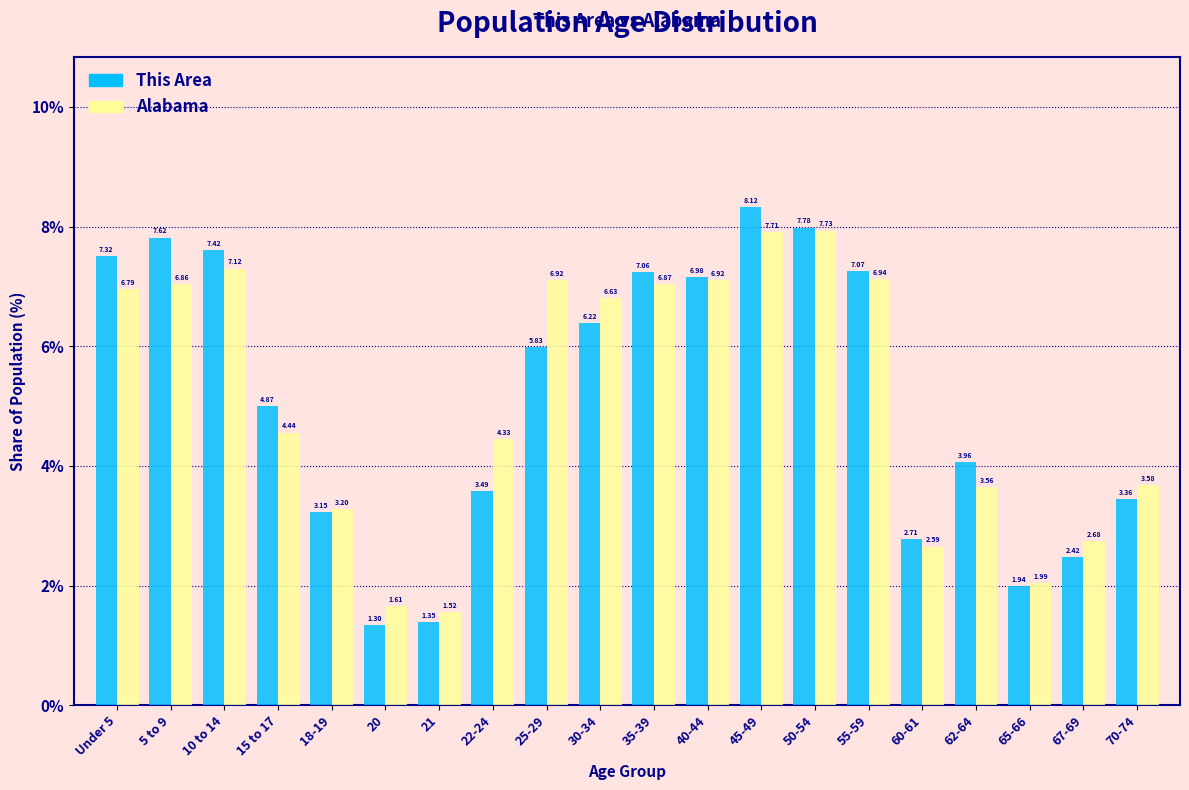

What are all the series names shown in the legend?

This Area, Alabama